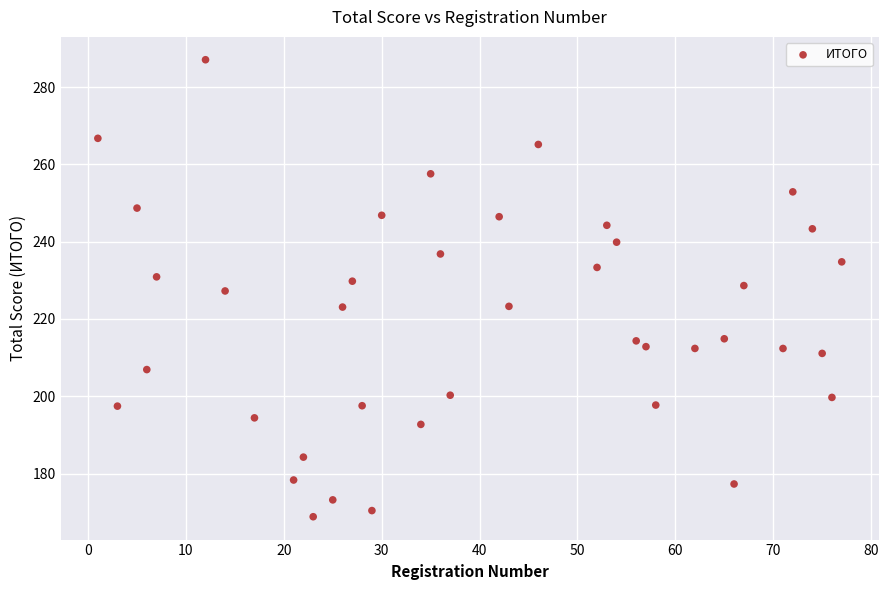

What is the range of X values (max minus min)?

76.0